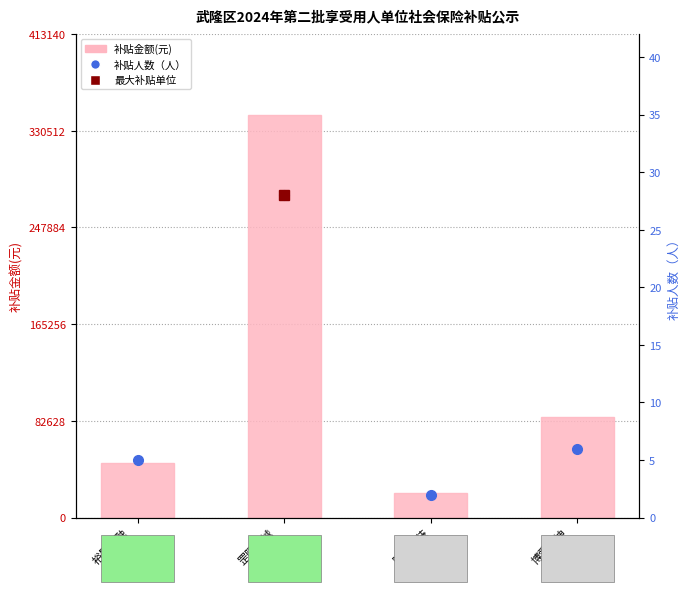

Where does the 补贴金额(元) series first go above 86088?

罡阳机械
制造